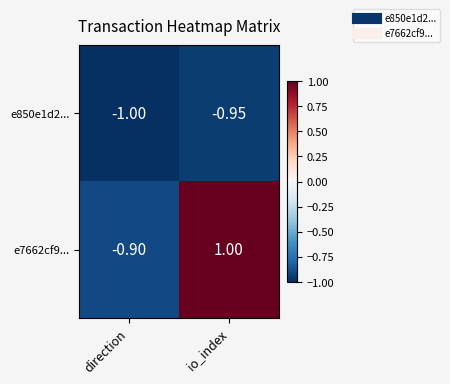

Is the value of e7662cf9... at direction greater than the value of e850e1d2... at direction?

Yes